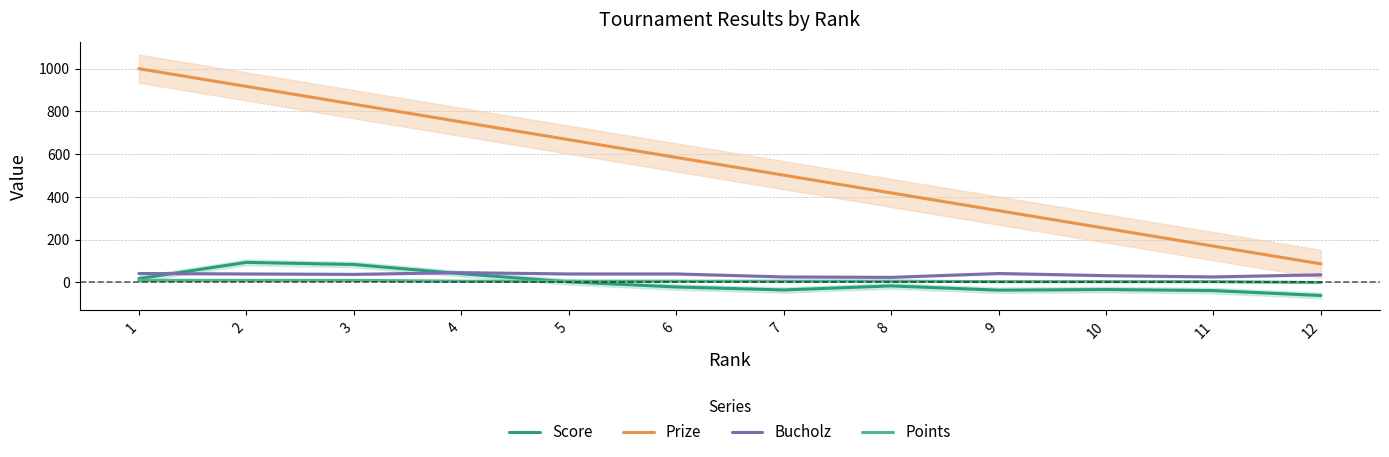

The value of Points at 4 is 11. True or false?

False